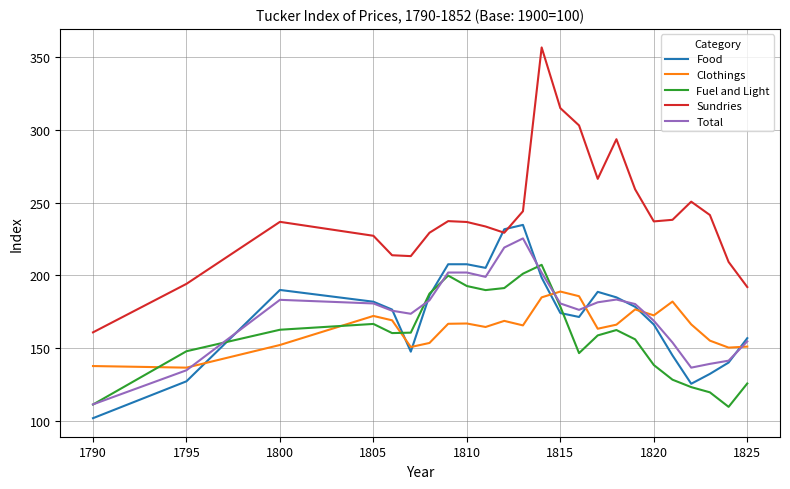

What is the average value of the Fuel and Light series?

159.3